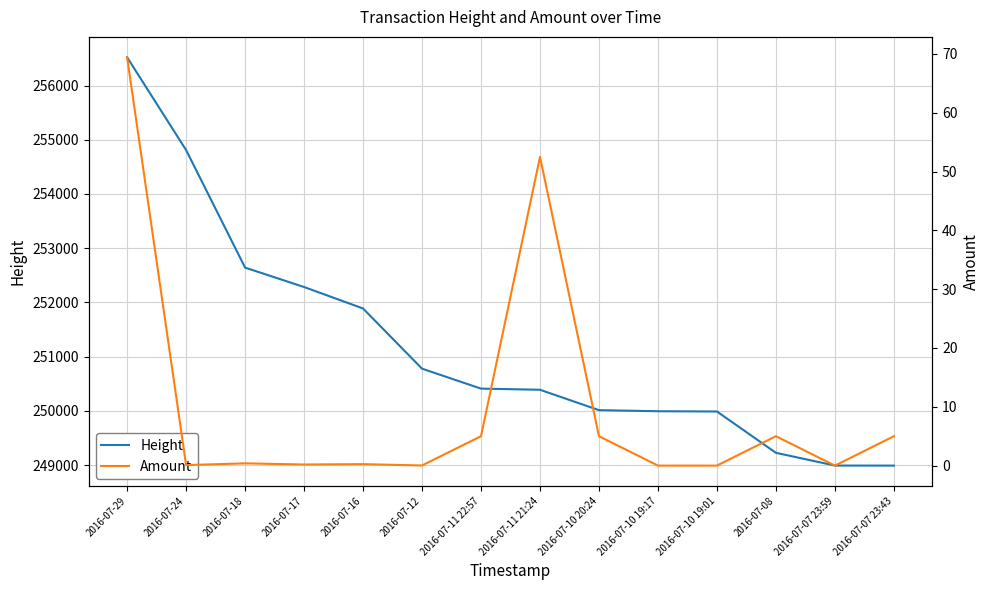

Reading left to right, transcribe all the data shown in this chart.

Height: 2016-07-29=256521.0	2016-07-24=254810.0	2016-07-18=252642.0	2016-07-17=252284.0	2016-07-16=251888.0	2016-07-12=250778.0	2016-07-11 22:57=250410.0	2016-07-11 21:24=250389.0	2016-07-10 20:24=250013.0	2016-07-10 19:17=249993.0	2016-07-10 19:01=249988.0	2016-07-08=249226.0	2016-07-07 23:59=248991.0	2016-07-07 23:43=248990.0
Amount: 2016-07-29=69.4	2016-07-24=0.1	2016-07-18=0.4	2016-07-17=0.2	2016-07-16=0.2	2016-07-12=0.0	2016-07-11 22:57=5.0	2016-07-11 21:24=52.5	2016-07-10 20:24=5.0	2016-07-10 19:17=0.0	2016-07-10 19:01=0.0	2016-07-08=5.0	2016-07-07 23:59=0.0	2016-07-07 23:43=5.0